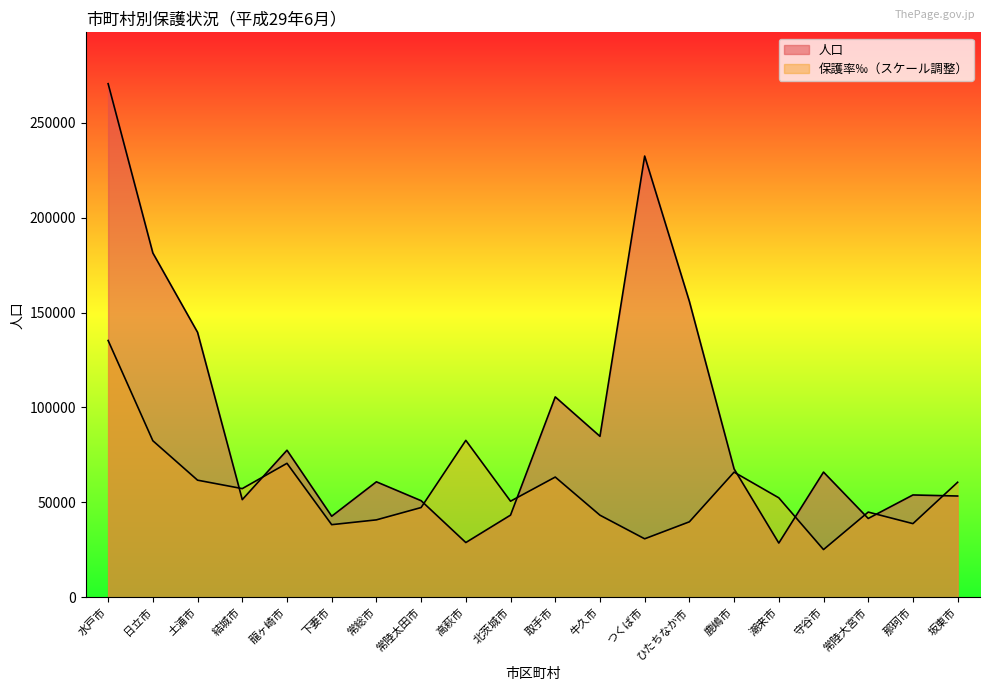

How many distinct data groups are displayed?

2